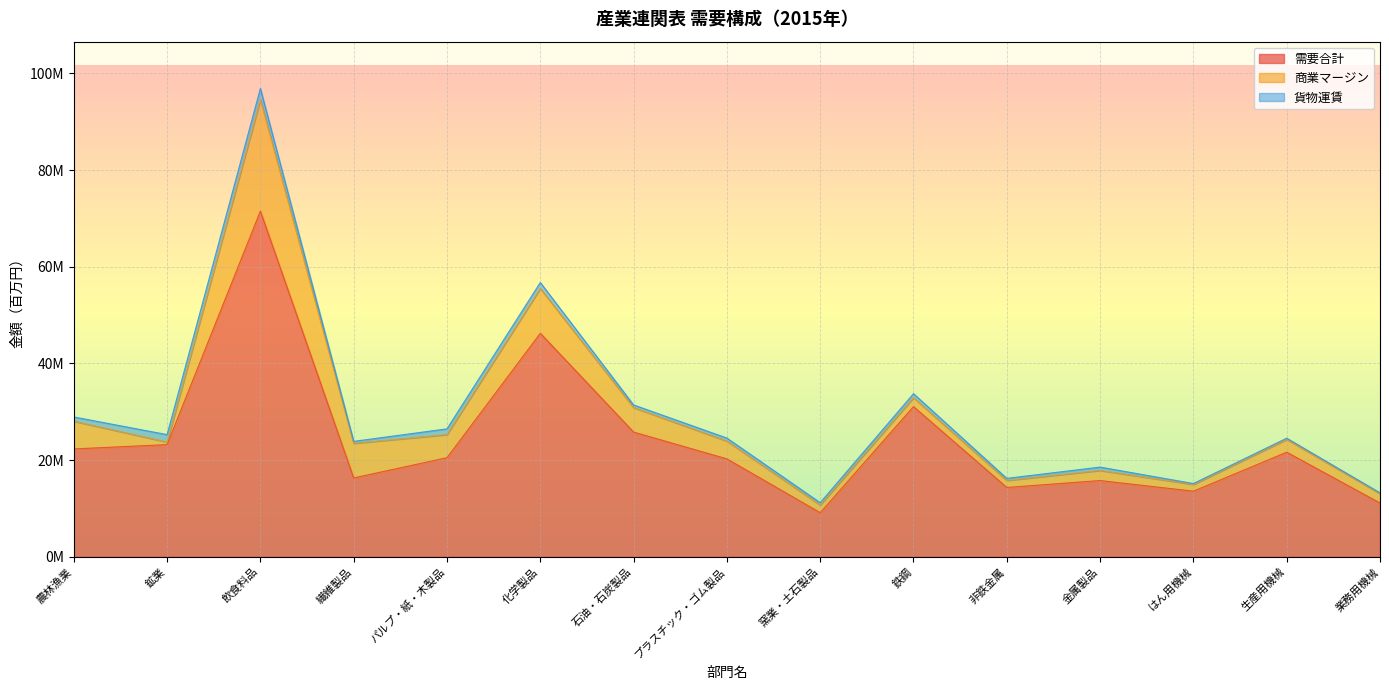

Where is 貨物運賃 nearest to the value 1227475?

化学製品